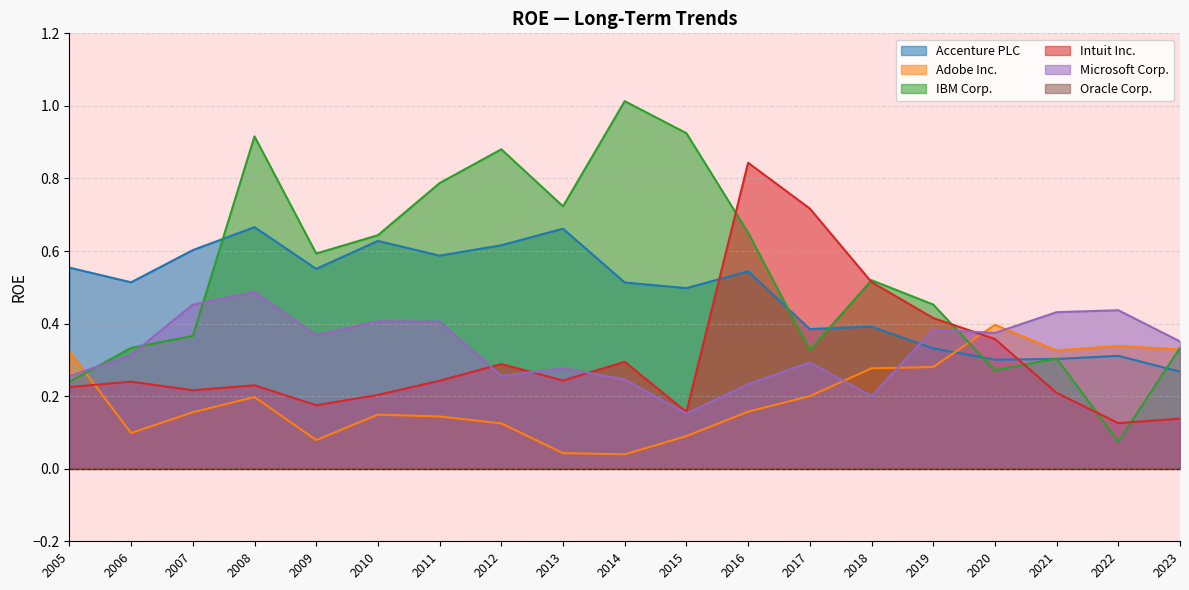

Between 2014 and 2009, which series saw the biggest shift?

IBM Corp.